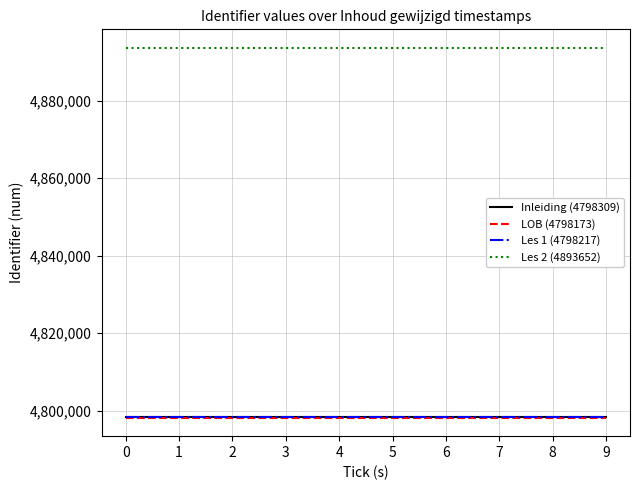

What is the minimum value shown in the chart?

4798173